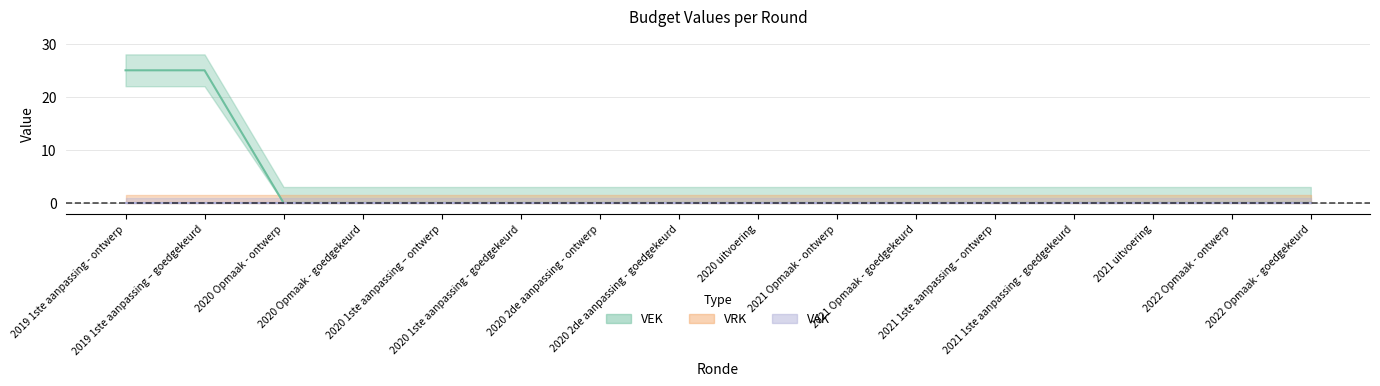

At which category is the sum across all series the highest?

2019 1ste aanpassing - ontwerp